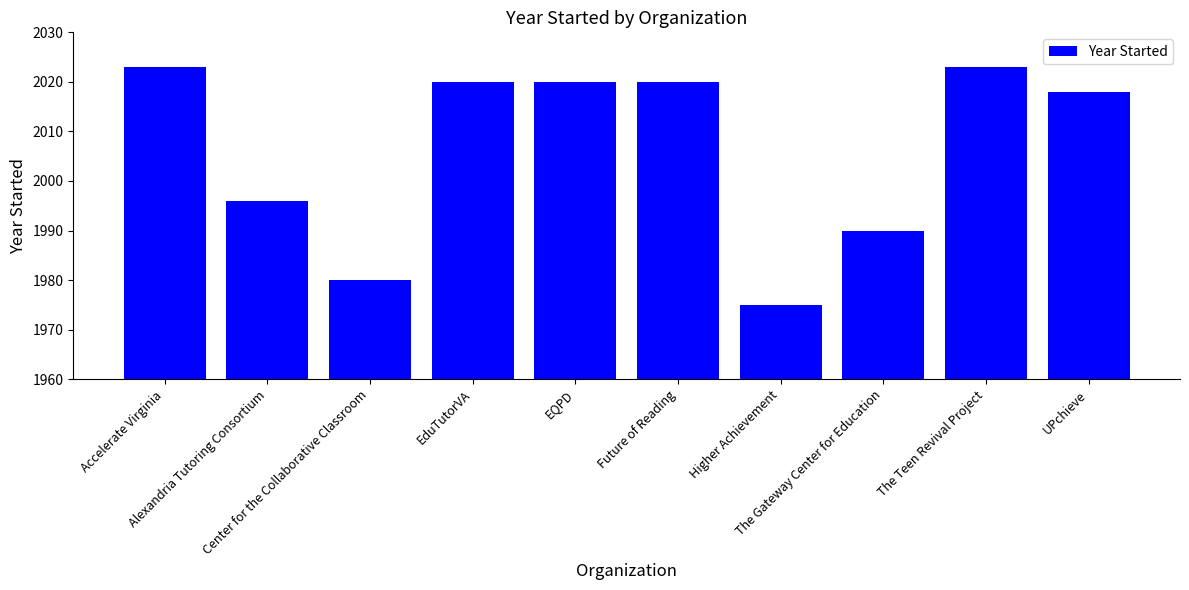

Reading left to right, transcribe all the data shown in this chart.

Accelerate Virginia=2023	Alexandria Tutoring Consortium=1996	Center for the Collaborative Classroom=1980	EduTutorVA=2020	EQPD=2020	Future of Reading=2020	Higher Achievement=1975	The Gateway Center for Education=1990	The Teen Revival Project=2023	UPchieve=2018